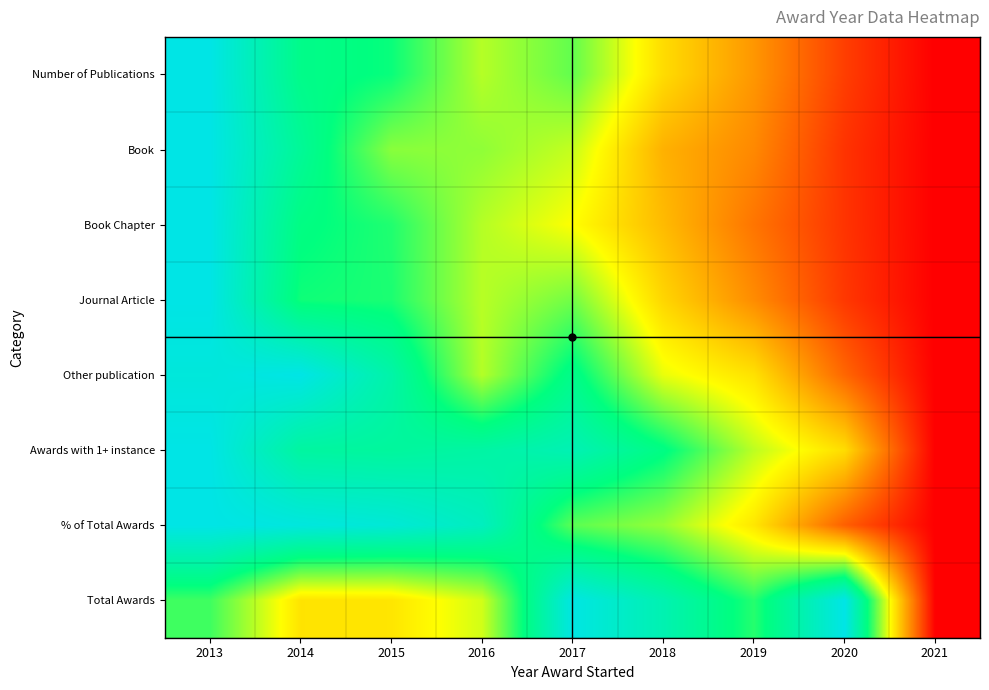

Reading right to left, extract all data points from this chart.

Number of Publications: 2021=0.0	2020=0.1	2019=0.3	2018=0.4	2017=0.7	2016=0.6	2015=0.7	2014=0.8	2013=1.0
Book: 2021=0.0	2020=0.1	2019=0.3	2018=0.3	2017=0.6	2016=0.6	2015=0.6	2014=0.8	2013=1.0
Book Chapter: 2021=0.0	2020=0.1	2019=0.2	2018=0.4	2017=0.5	2016=0.6	2015=0.7	2014=0.8	2013=1.0
Journal Article: 2021=0.0	2020=0.1	2019=0.3	2018=0.4	2017=0.6	2016=0.6	2015=0.7	2014=0.7	2013=1.0
Other publication: 2021=0.0	2020=0.2	2019=0.4	2018=0.5	2017=0.8	2016=0.6	2015=0.8	2014=1.0	2013=1.0
Awards with 1+ instance: 2021=0.0	2020=0.4	2019=0.6	2018=0.8	2017=0.9	2016=0.8	2015=0.8	2014=0.8	2013=1.0
% of Total Awards: 2021=0.0	2020=0.2	2019=0.5	2018=0.6	2017=0.7	2016=0.9	2015=1.0	2014=1.0	2013=1.0
Total Awards: 2021=0.0	2020=1.0	2019=0.7	2018=0.9	2017=1.0	2016=0.5	2015=0.5	2014=0.4	2013=0.7